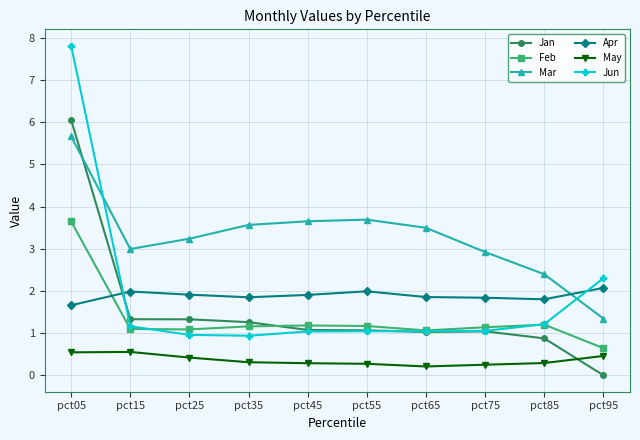

Is it true that Jan equals 1.3 at pct25?

True